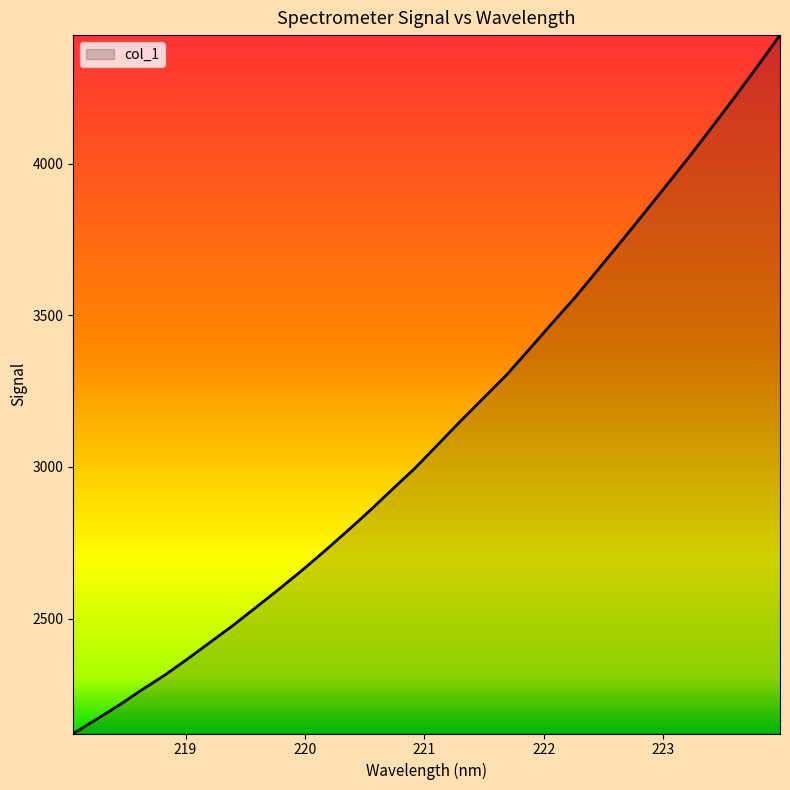

What is the maximum value shown in the chart?

4423.3